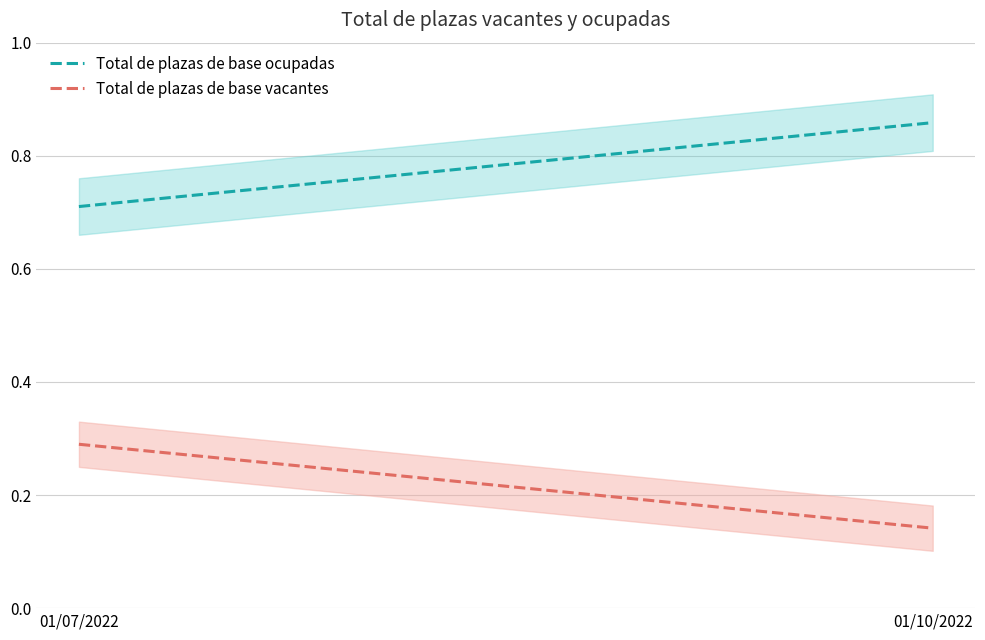

Between 01/07/2022 and 01/10/2022, which is larger?

01/10/2022